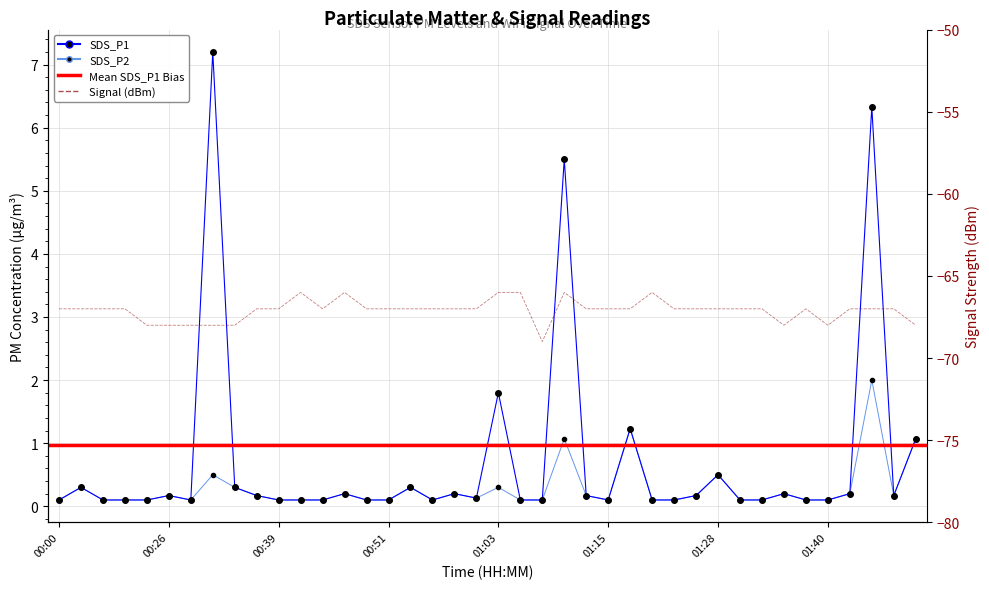

Which series changed the most between 01:30 and 01:47?

SDS_P1